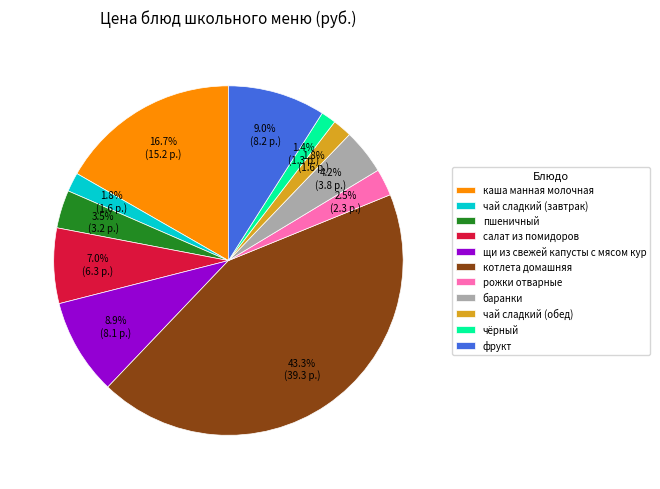

Which slice is the largest?

котлета домашняя